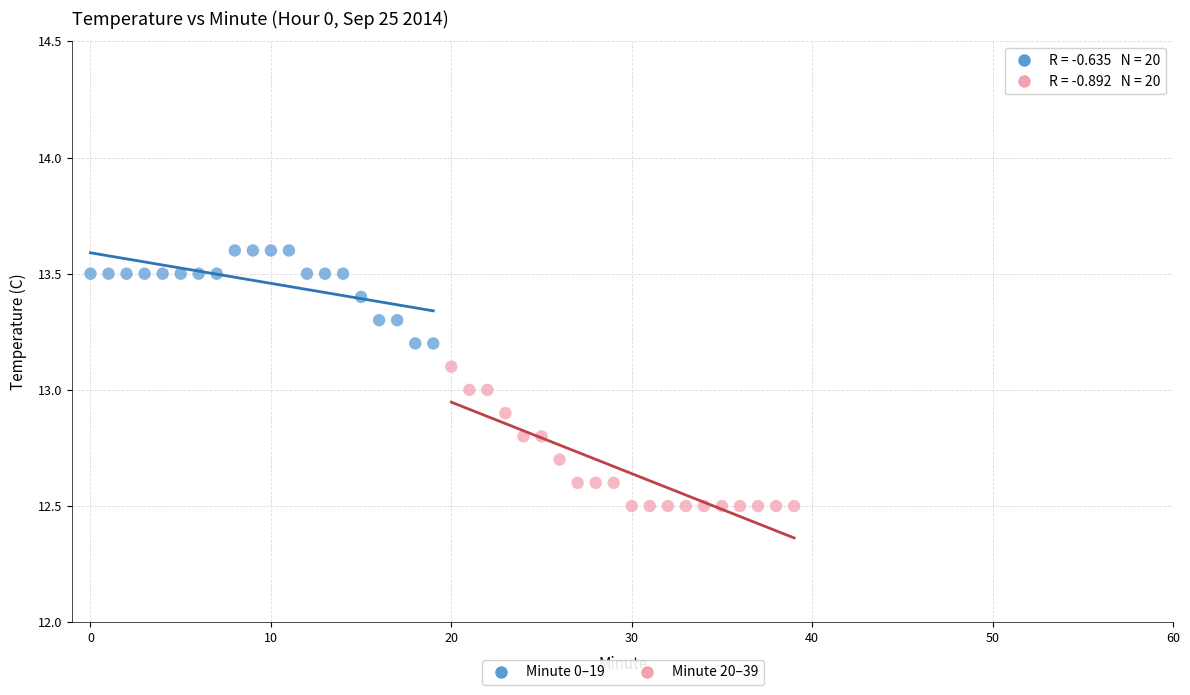

Which series has the largest Y range (max minus min)?

Minute 20–39